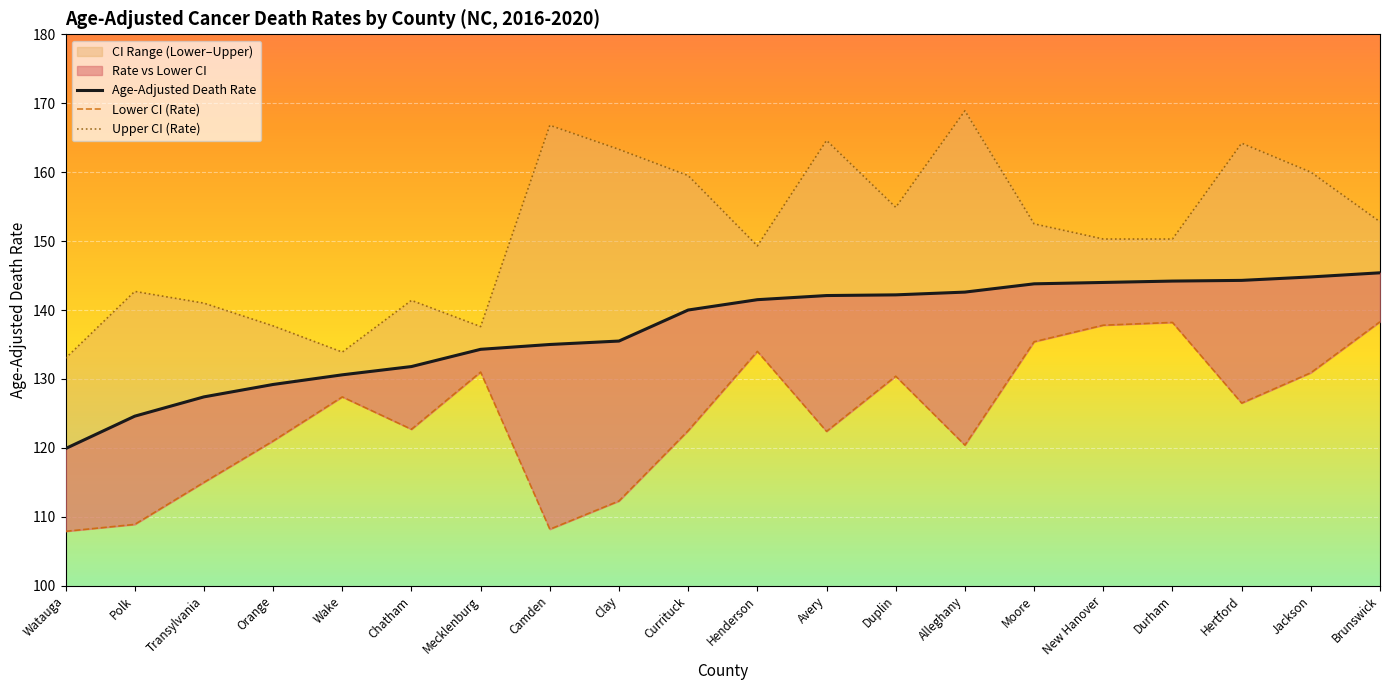

Is this an area chart (filled region under the line)?

No